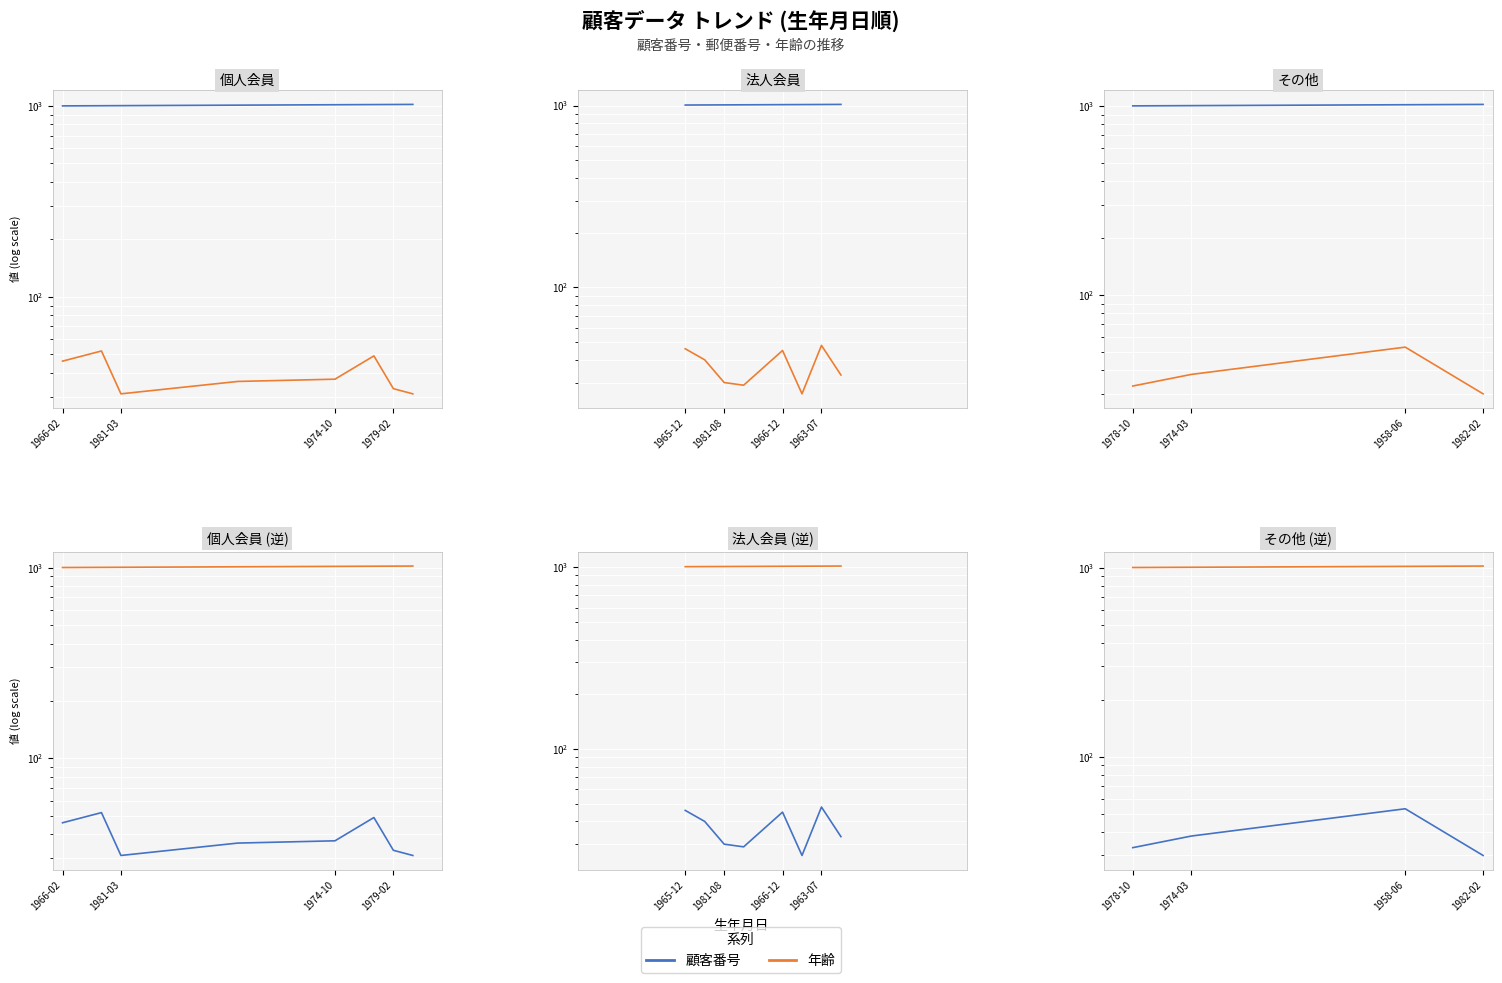

Where is 顧客番号 nearest to the value 41?

1974-03